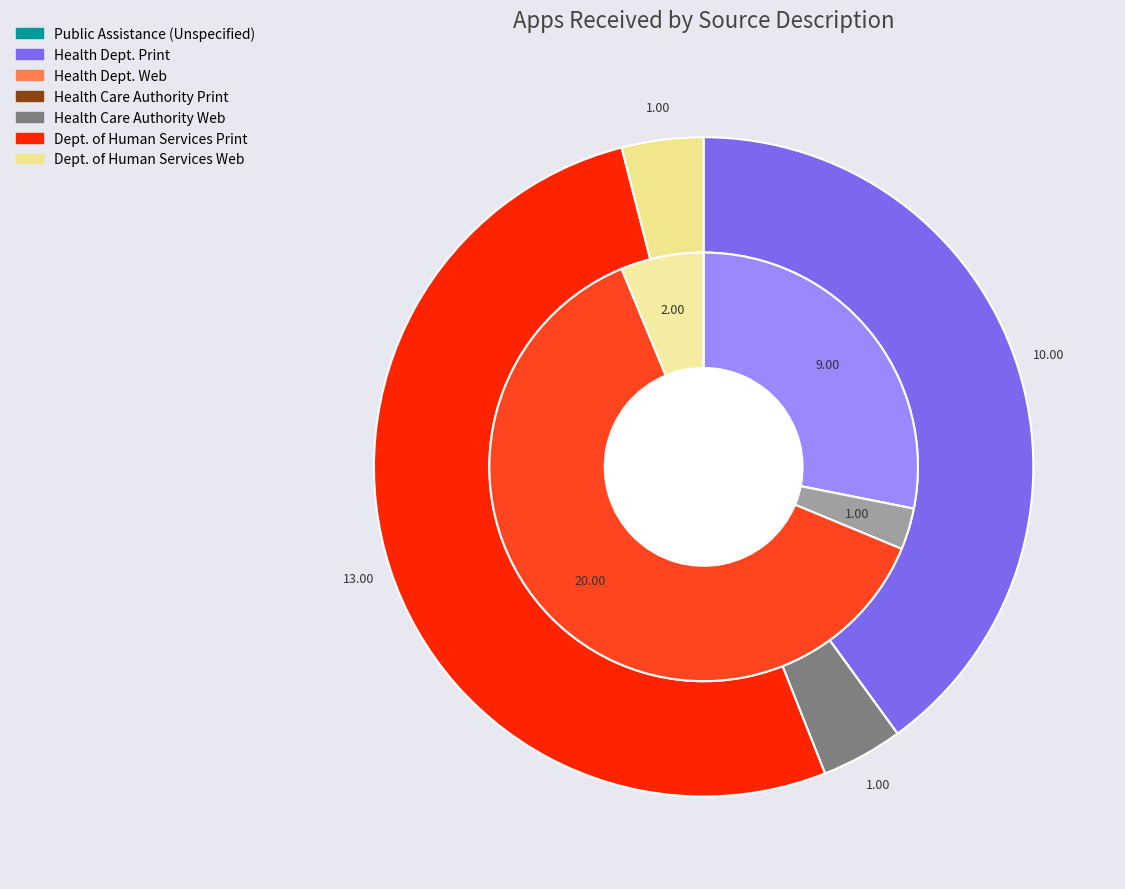

True or false: Health Dept. Web accounts for 1% of the total.

False